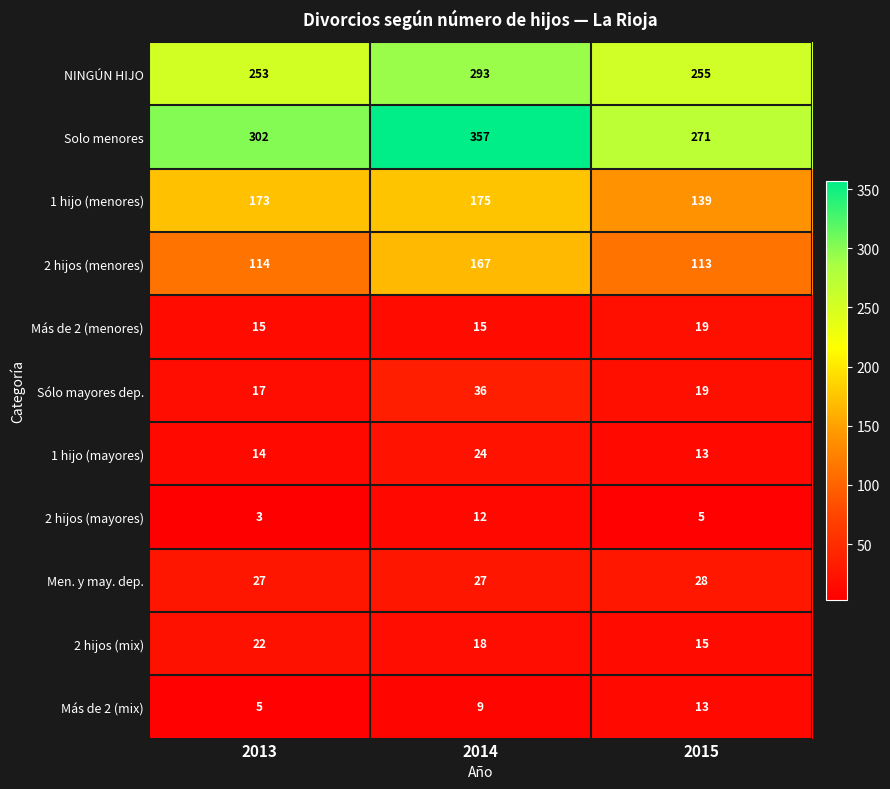

Is it true that 2 hijos (mix) equals 18 at 2014?

True